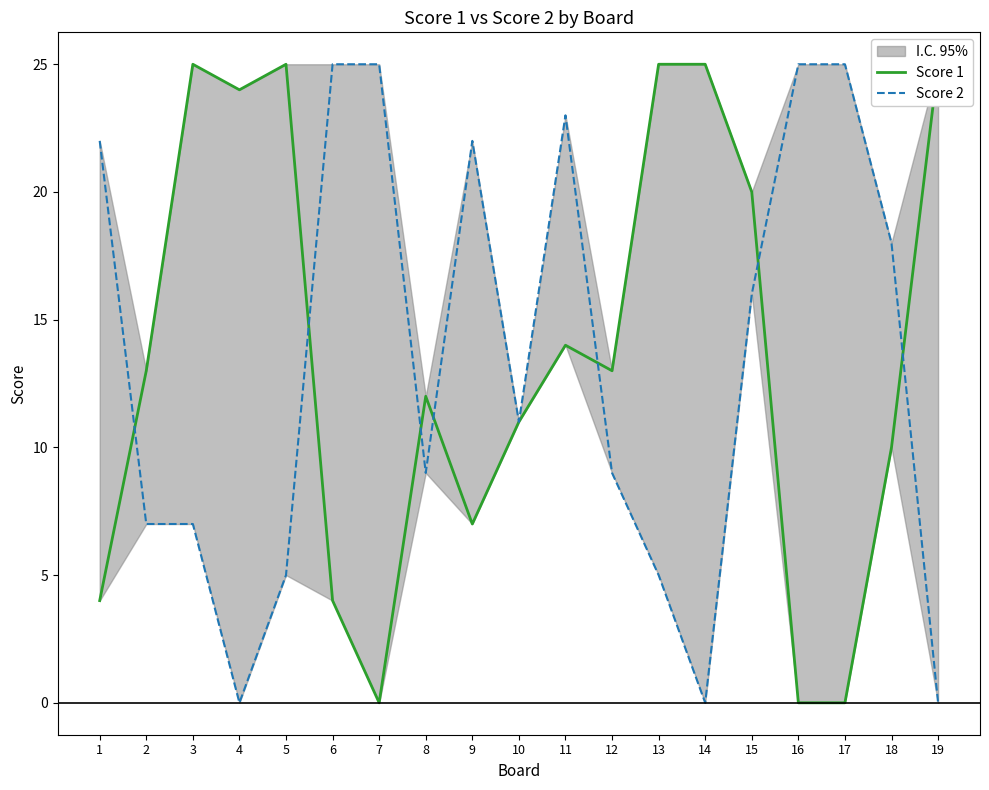

List the series in order of their overall mean, highest first.

Score 1, Score 2